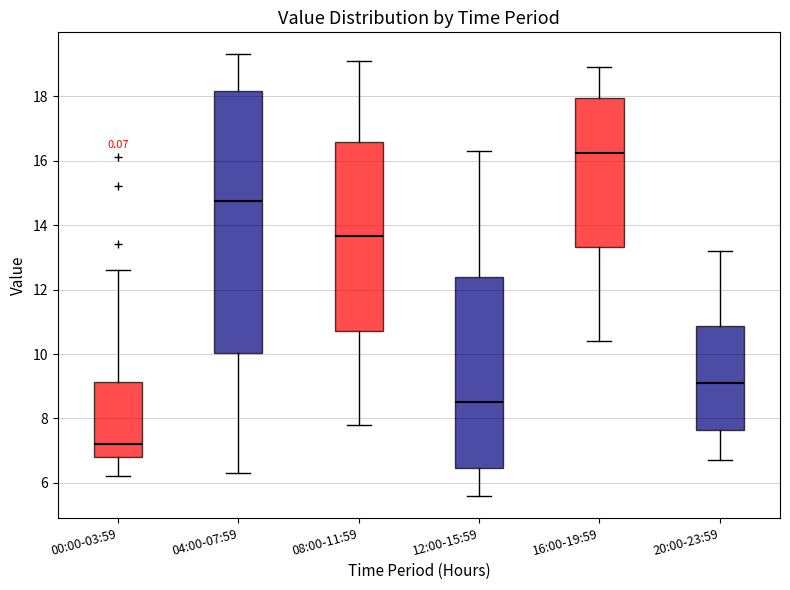

Reading left to right, read every box against the y-axis: the position of its median line, the range the box covers, and the ends of its whiskers. The values are not printed on the chart, so give them approximately, as read against the axis.

00:00-03:59: median 7.2, box 6.8 to 9.2, whiskers 6.2 to 12.6
04:00-07:59: median 14.8, box 10.0 to 18.2, whiskers 6.4 to 19.4
08:00-11:59: median 13.6, box 10.8 to 16.6, whiskers 7.8 to 19.2
12:00-15:59: median 8.6, box 6.4 to 12.4, whiskers 5.6 to 16.4
16:00-19:59: median 16.2, box 13.4 to 18.0, whiskers 10.4 to 19.0
20:00-23:59: median 9.2, box 7.6 to 10.8, whiskers 6.8 to 13.2